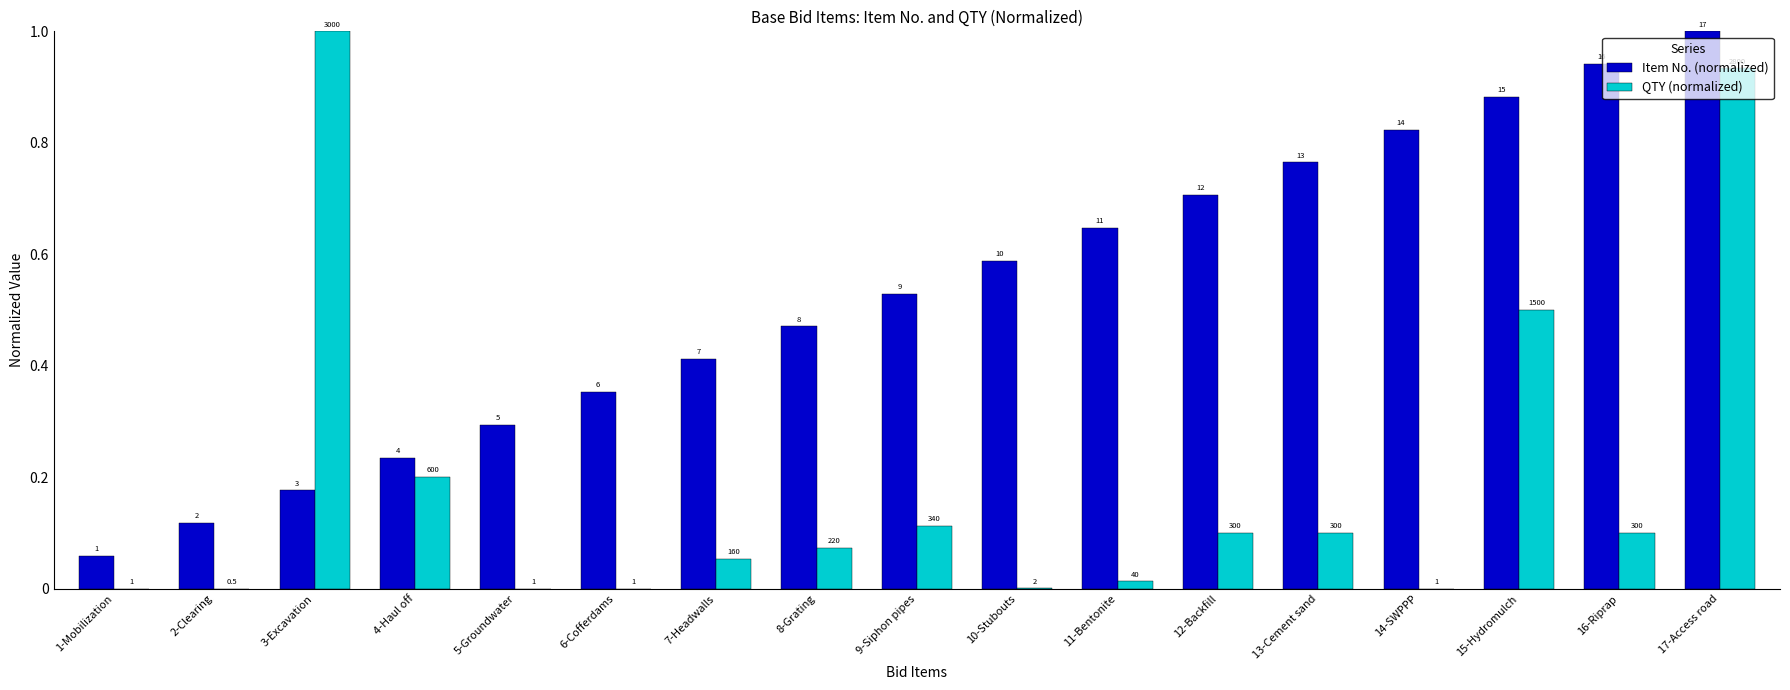

At which category does the chart reach its minimum across all series?

2-Clearing